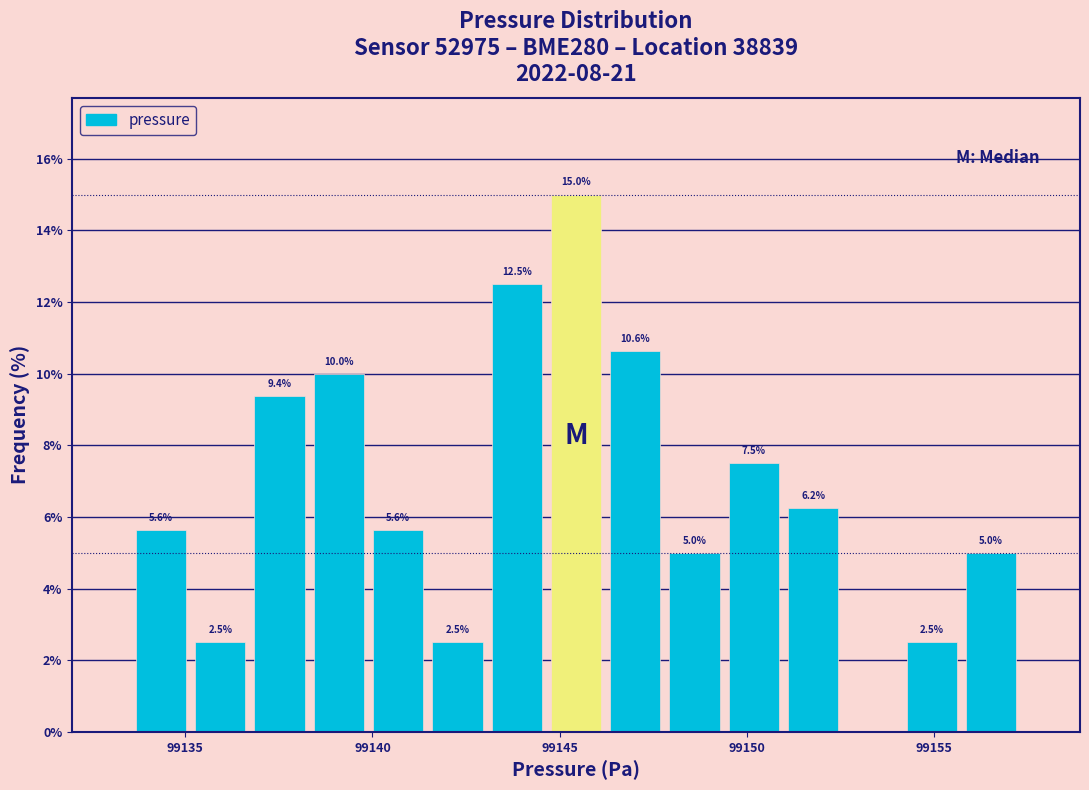

Around what value on the x-axis is the tallest bar? Give the approximate position of its centre, as read against the axis.

99145.5